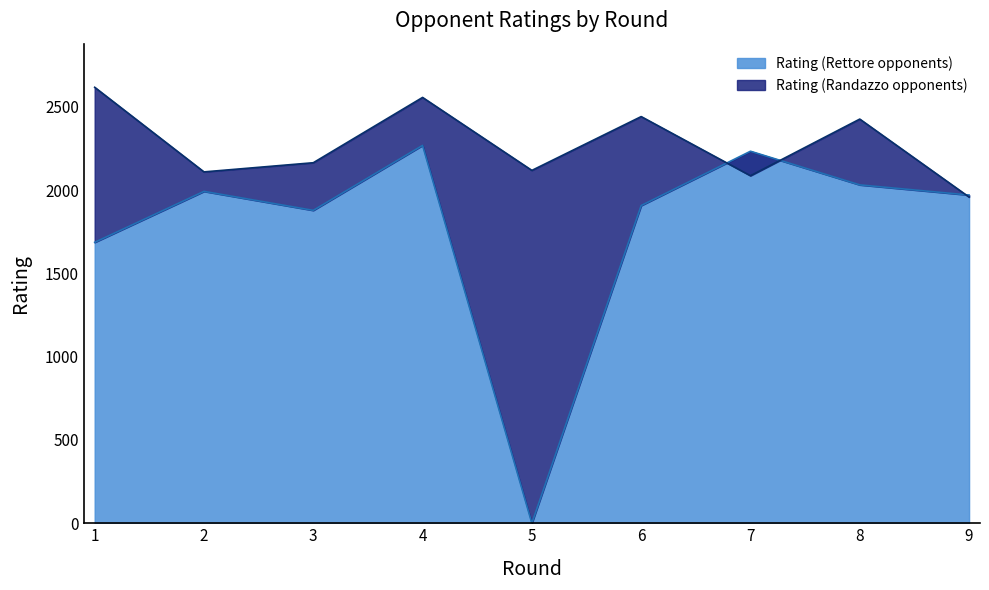

Between which two adjacent categories do Rating (Rettore opponents) and Rating (Randazzo opponents) first intersect?

6 and 7